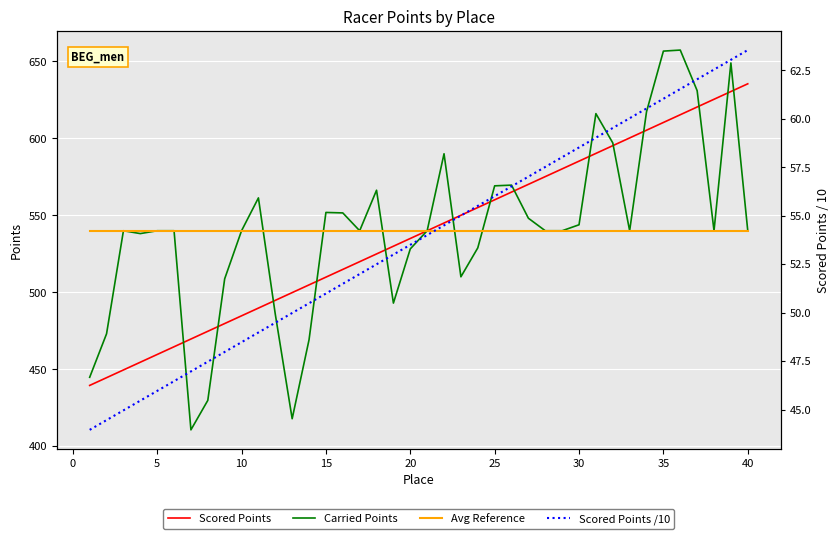

True or false: Avg Reference and Scored Points intersect in this chart.

False